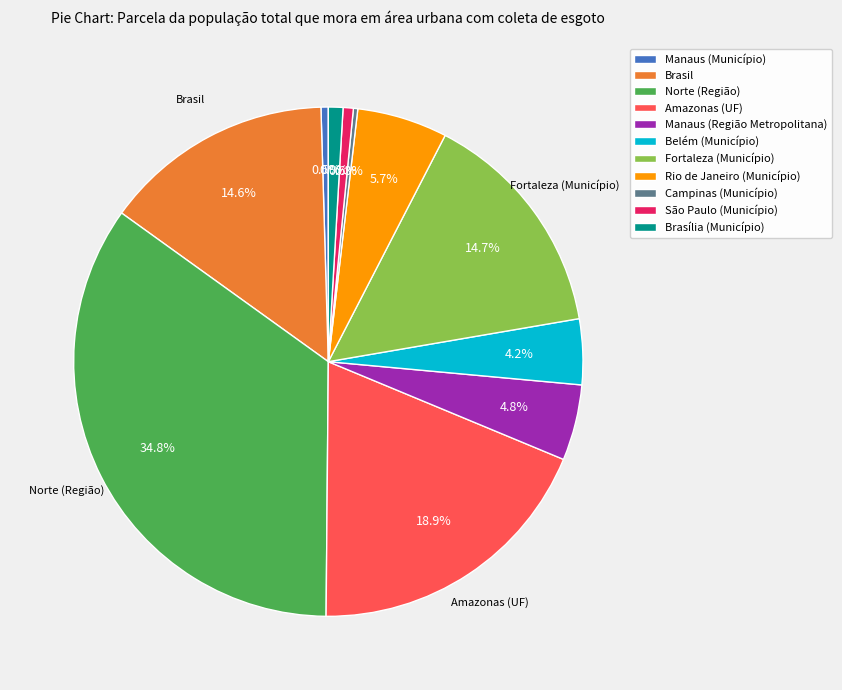

Between Fortaleza (Município) and Manaus (Região Metropolitana), which is larger?

Fortaleza (Município)